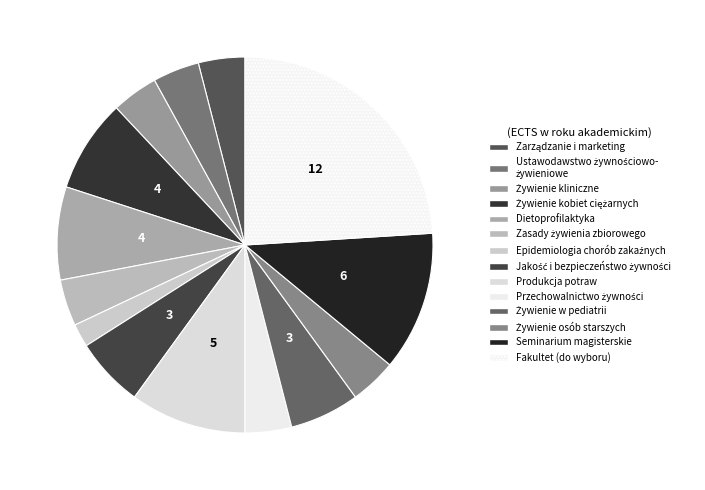

To the nearest percent, what is the difference between the largest and smallest slice percentages?

22%